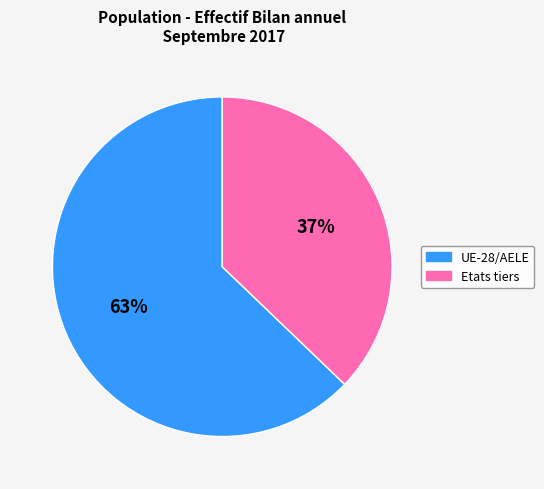

How many segments does this pie chart have?

2